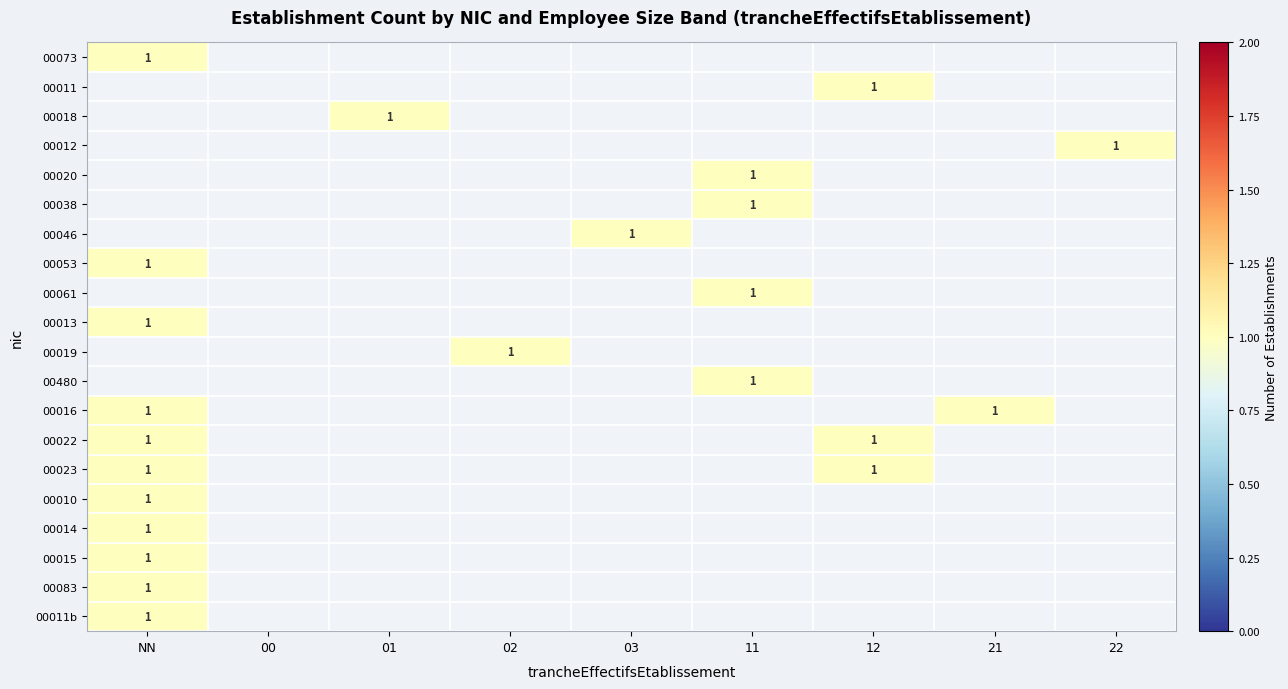

What is the spread (max minus min) of values at 03?

1